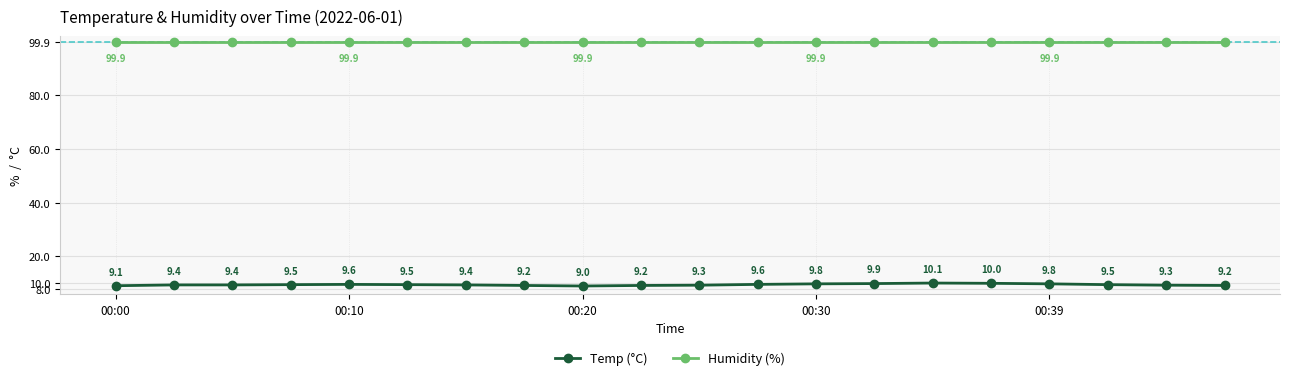

Rank the series by their average value, from lowest to highest.

Temp (°C), Humidity (%)